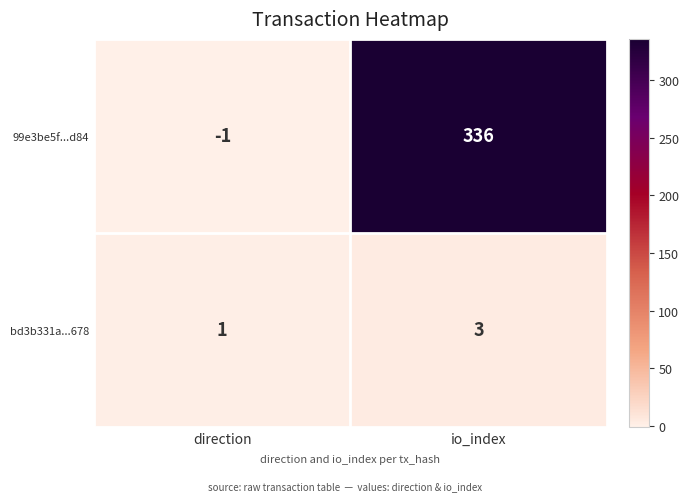

What is the maximum value shown in the chart?

336